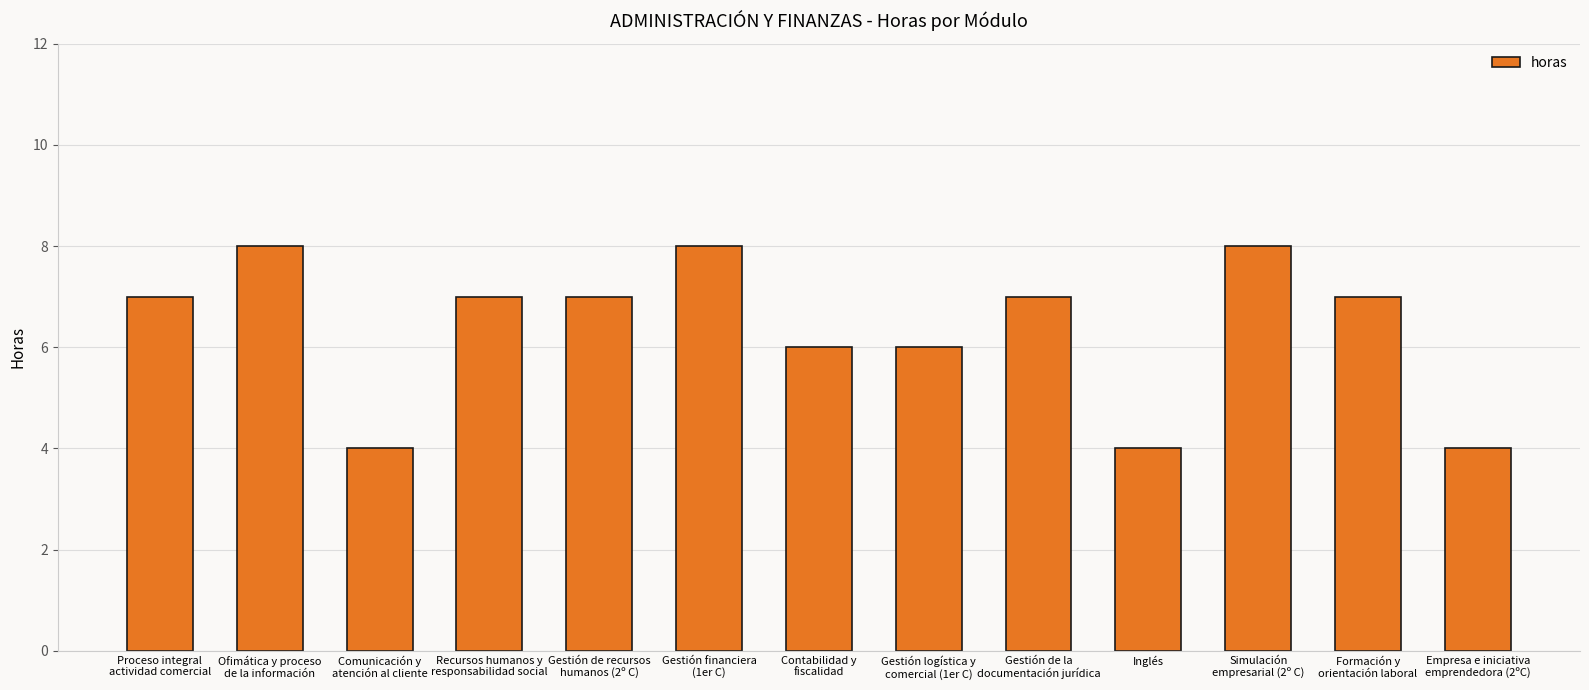

What is the sum of all values?

83